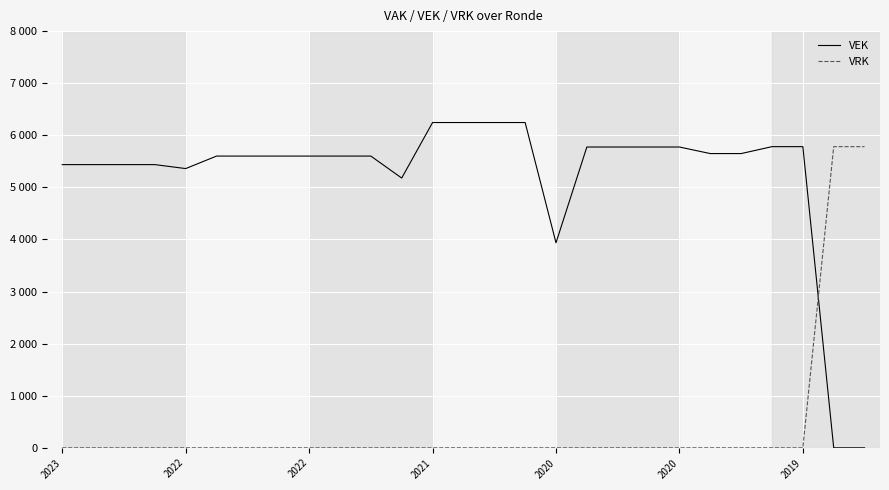

After their last crossing, which series has the higher values: VRK or VEK?

VRK